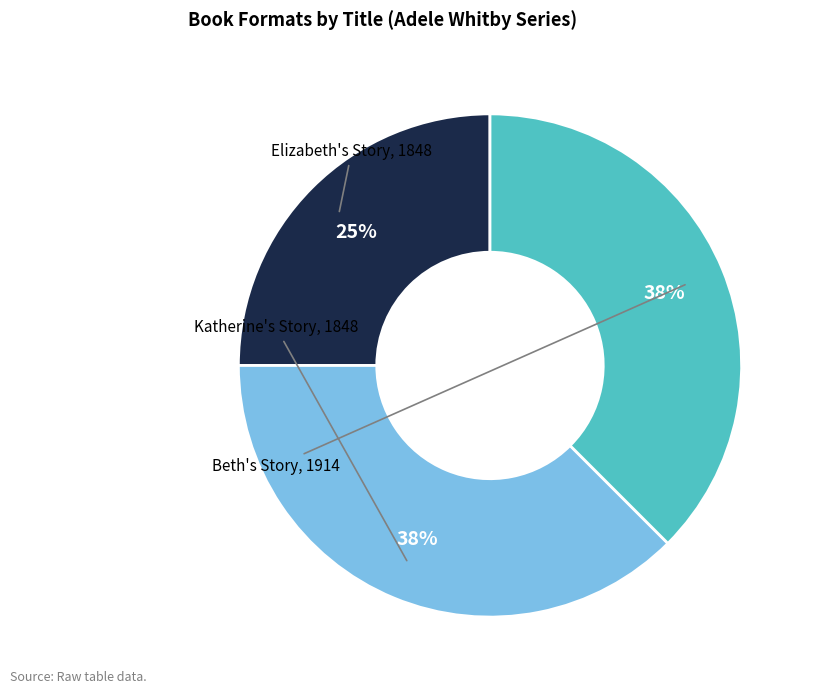

How many slices are in this pie chart?

3